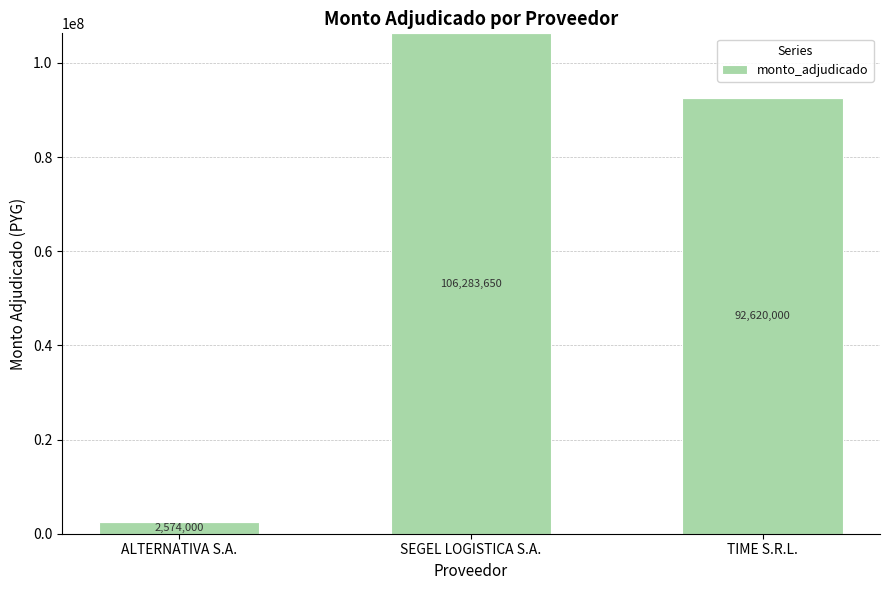

How many distinct data groups are displayed?

1